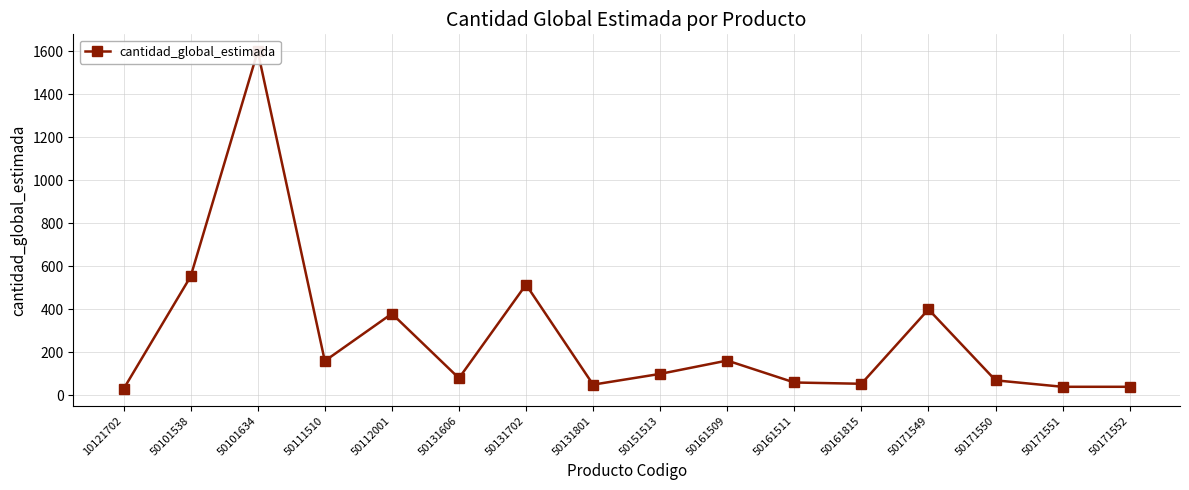

What is the value of the 12th point from the left?

54